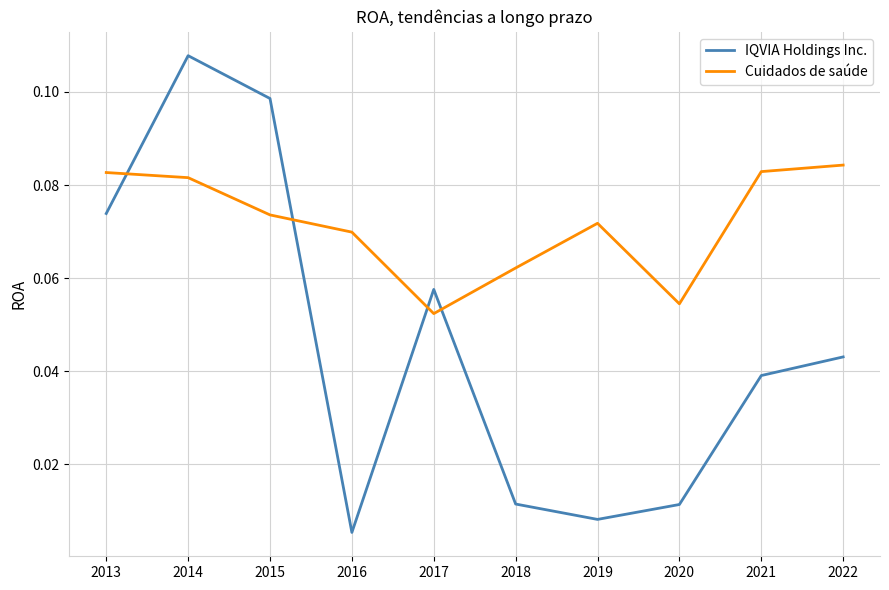

How many intersections are there between IQVIA Holdings Inc. and Cuidados de saúde?

4